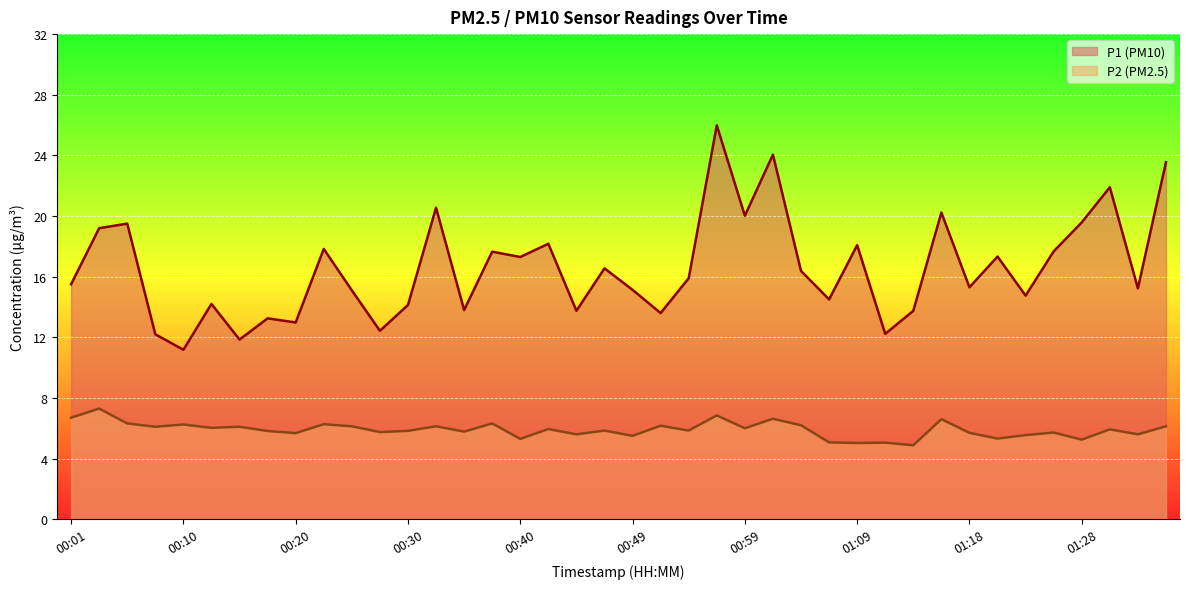

How many data points in P1 are less than 15?

15